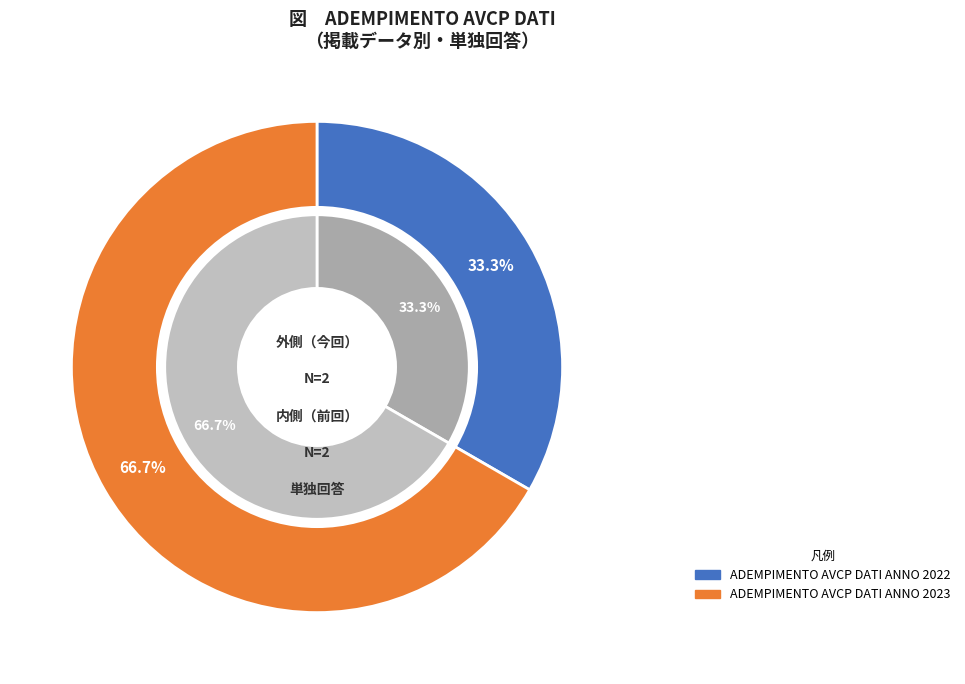

What is the total percentage of ADEMPIMENTO AVCP DATI ANNO 2023 and ADEMPIMENTO AVCP DATI ANNO 2022?

100.0%